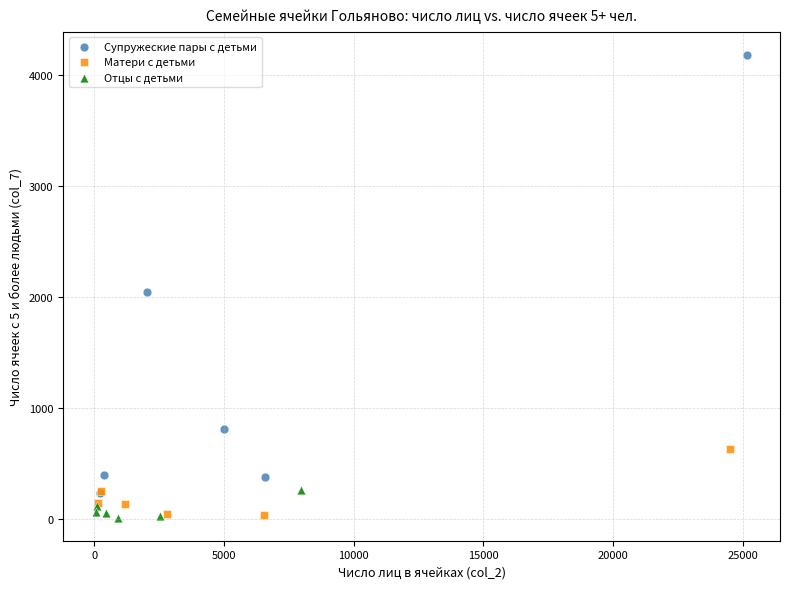

Which series has the widest spread of Y values?

Супружеские пары с детьми